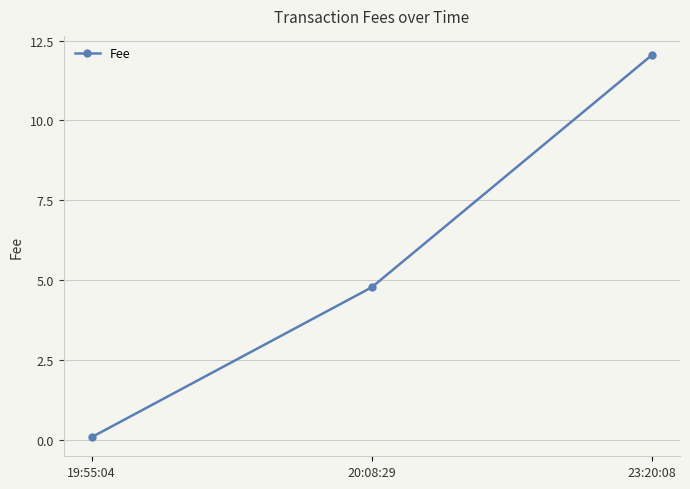

Reading right to left, list all the values displayed in this chart.

12.0	4.8	0.1